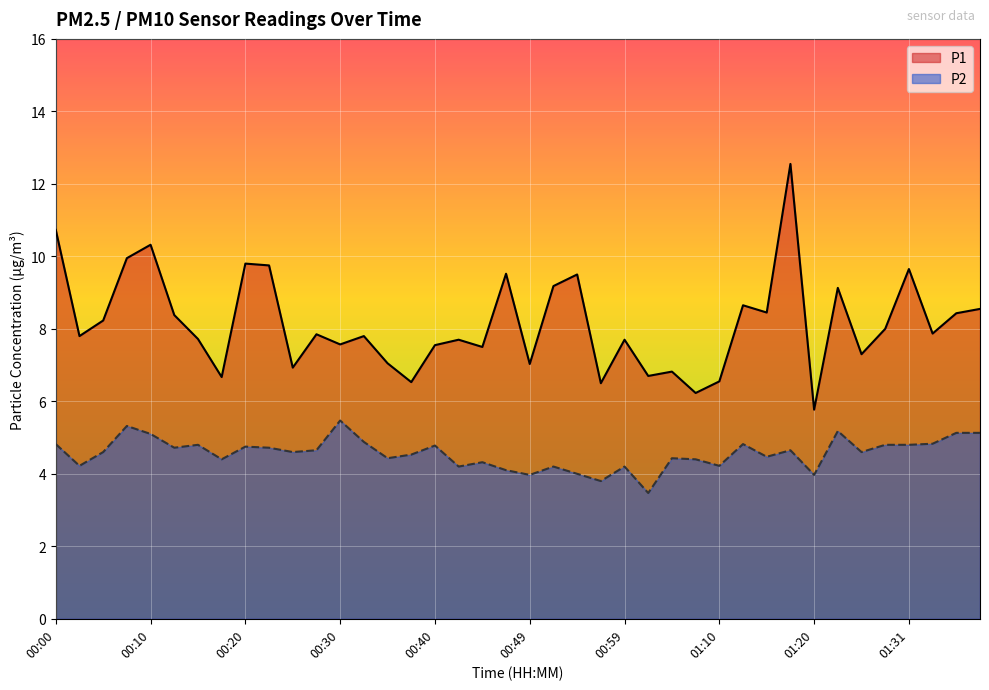

Rank the series by their maximum value, from highest to lowest.

P1, P2